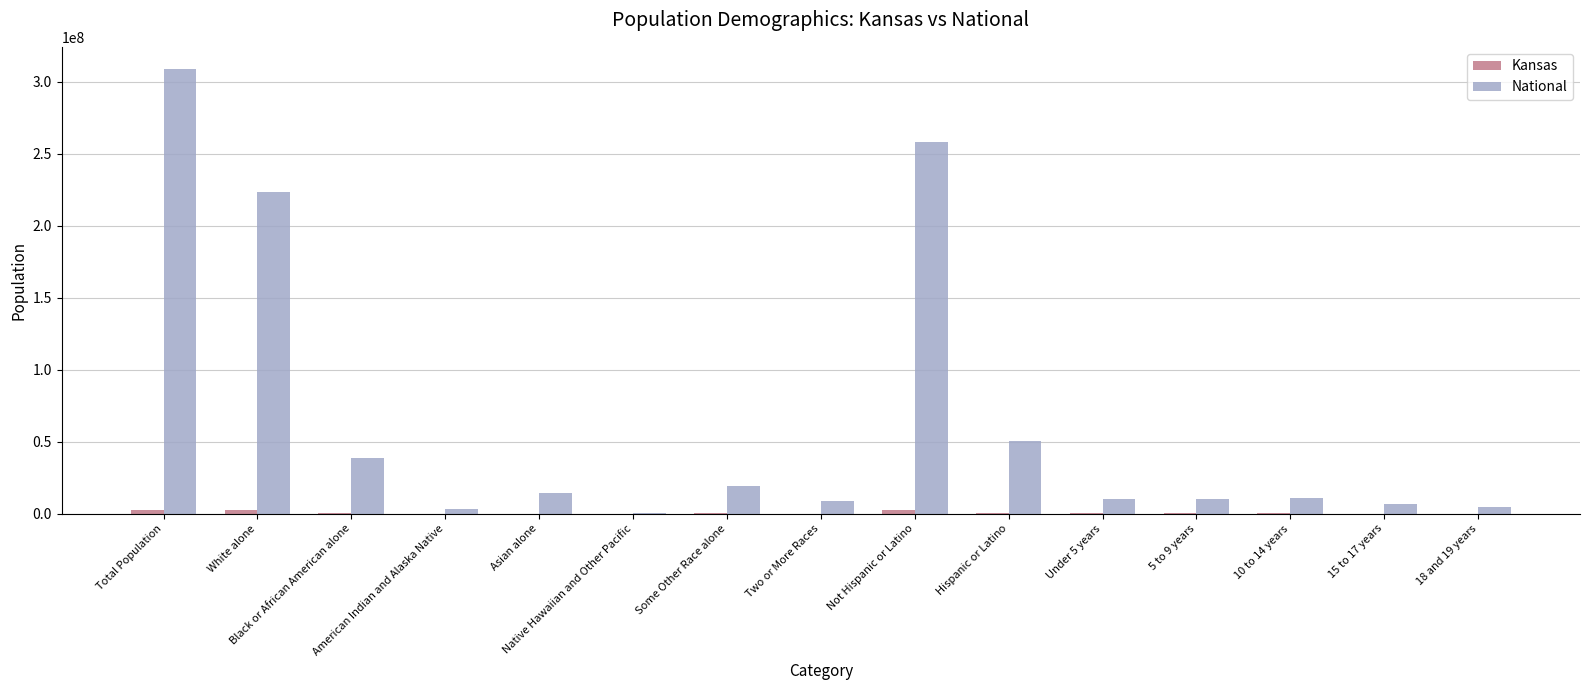

How many data points does each series have?

15